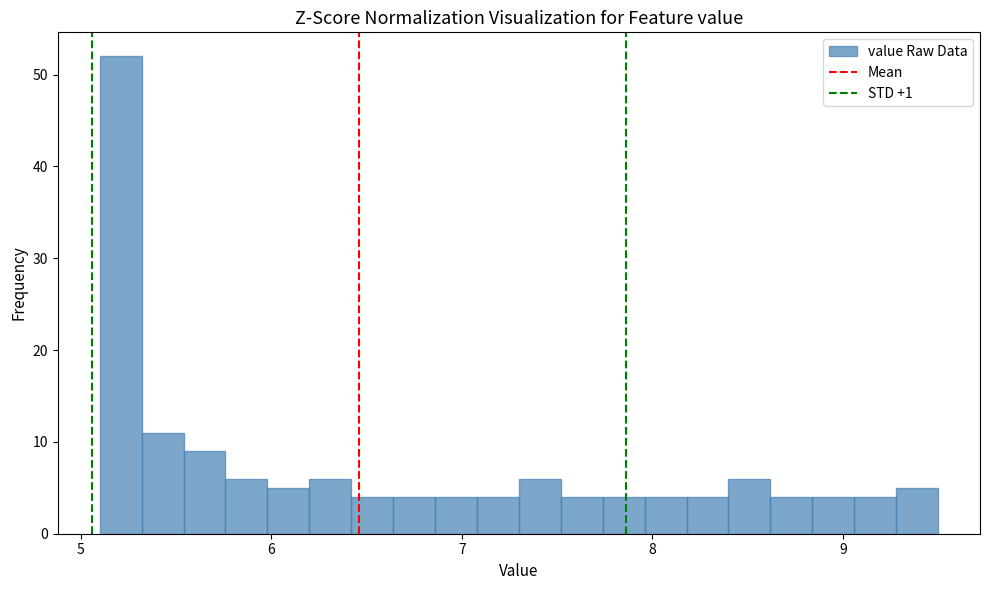

Around what value on the x-axis is the tallest bar? Give the approximate position of its centre, as read against the axis.

5.2